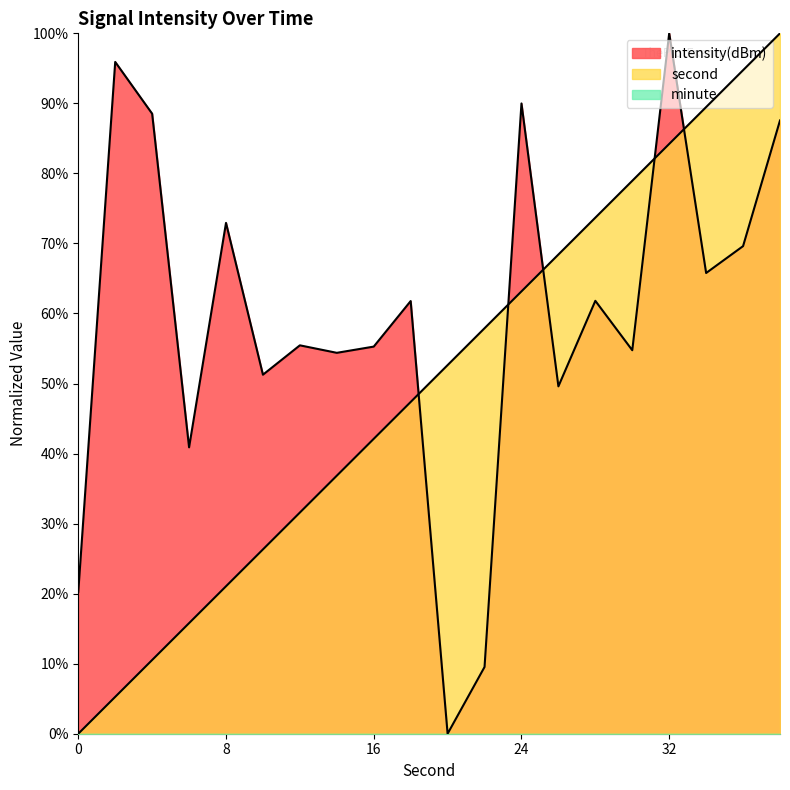

What is the highest value of the second series?

100.0